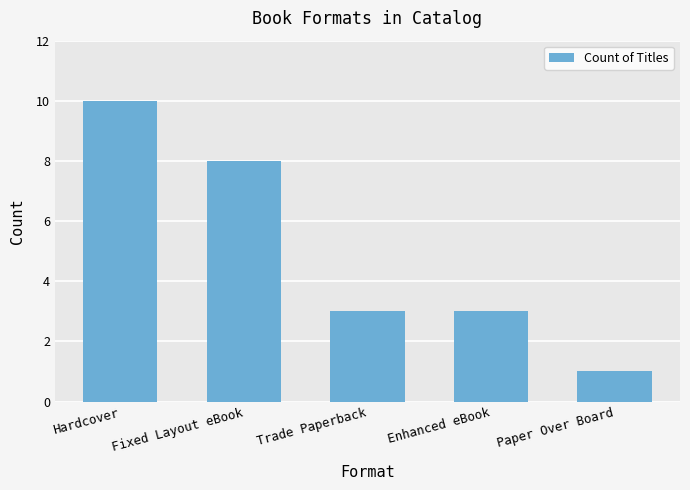

Where does the data first go above 3?

Hardcover